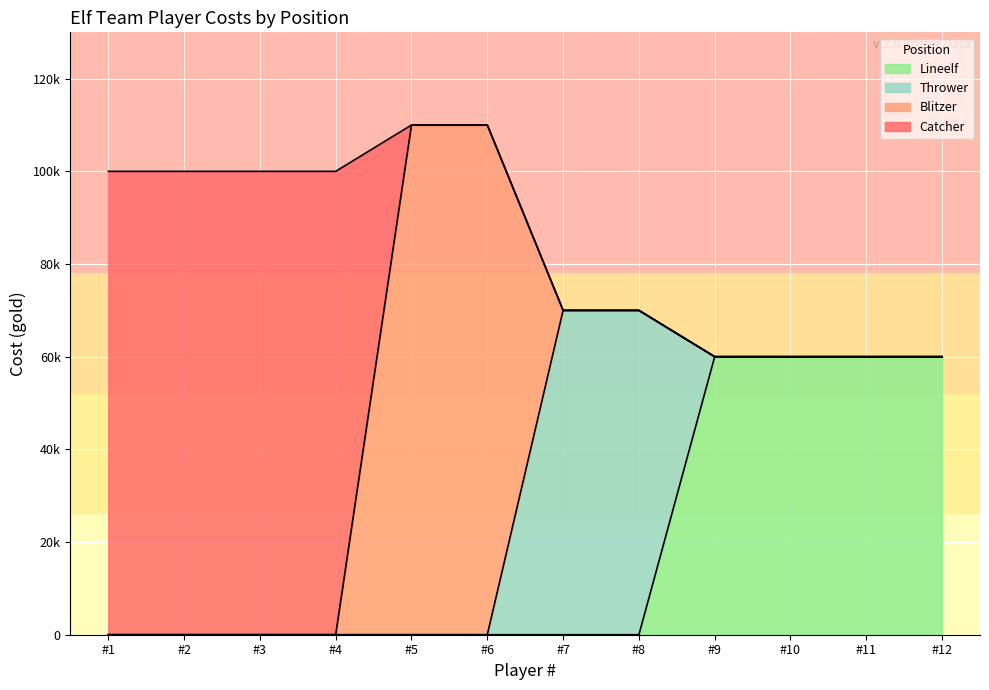

Reading left to right, transcribe all the data shown in this chart.

Catcher: 100000	100000	100000	100000	0	0	0	0	0	0	0	0
Blitzer: 0	0	0	0	110000	110000	0	0	0	0	0	0
Thrower: 0	0	0	0	0	0	70000	70000	0	0	0	0
Lineelf: 0	0	0	0	0	0	0	0	60000	60000	60000	60000